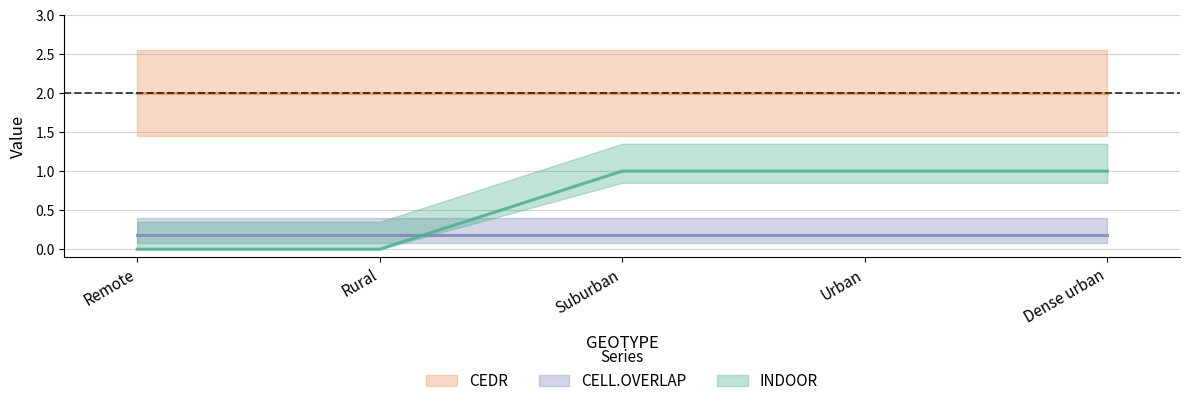

Which has a higher value, Rural or Dense urban?

Dense urban